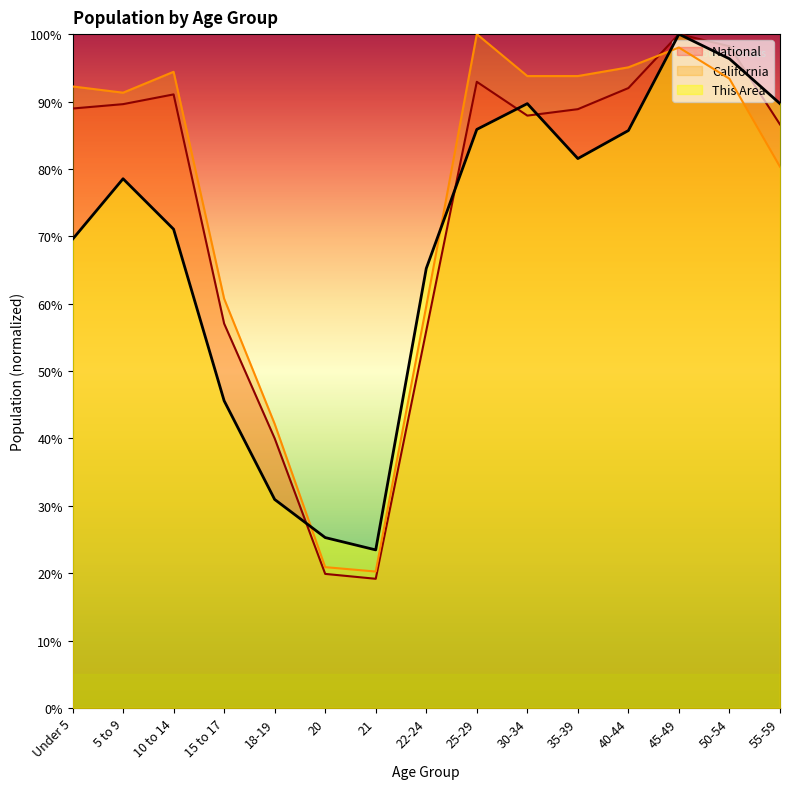

What is the label of the 12th point from the right?

15 to 17